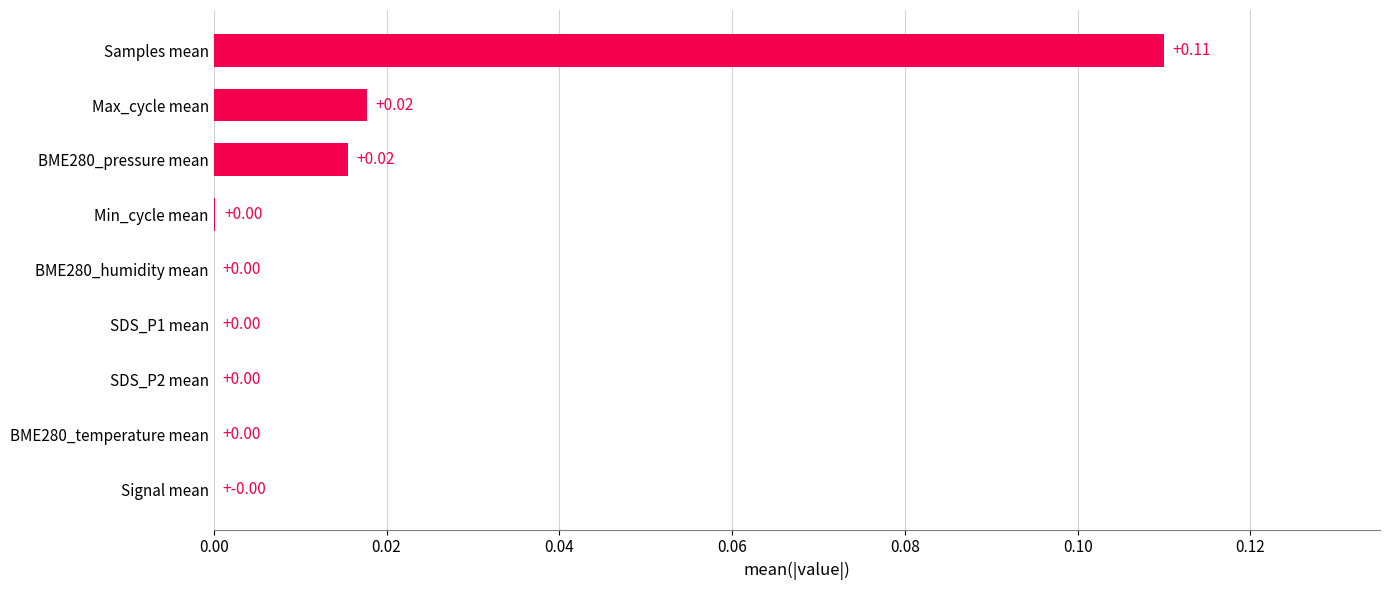

How many categories are shown in the chart?

9